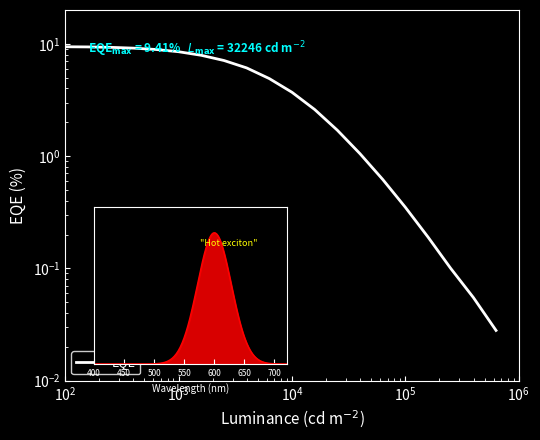

True or false: there are more than 2 points higher than both neighbors.

False